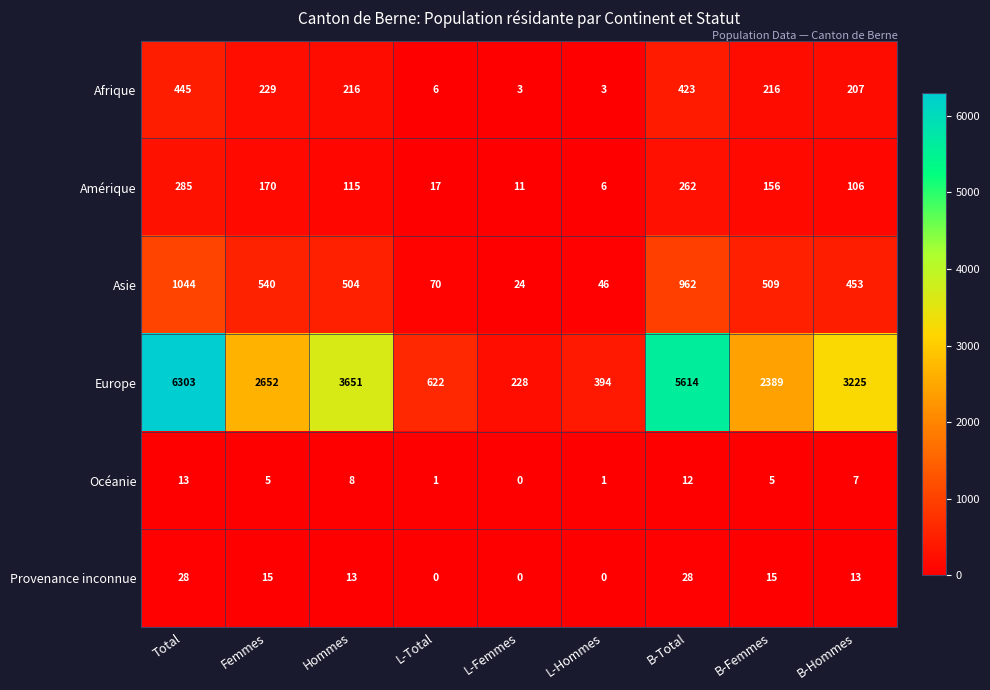

Rank the series at B-Femmes from highest to lowest value.

Europe, Asie, Afrique, Amérique, Provenance inconnue, Océanie